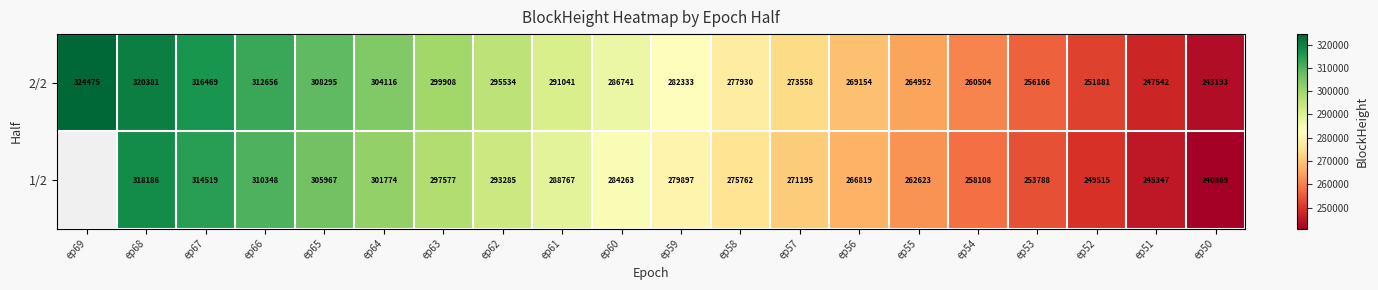

At which label does 2/2 first exceed 286741?

ep69